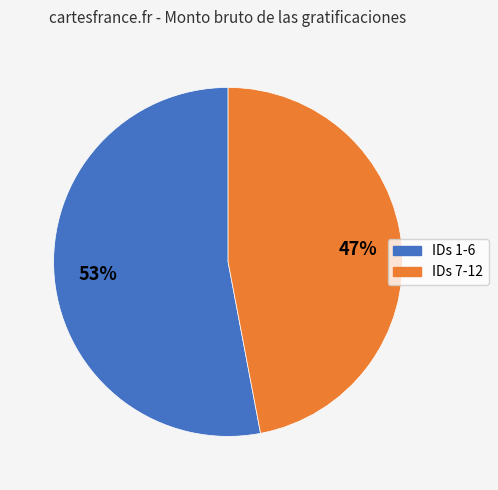

To the nearest percent, what is the average slice percentage?

50%